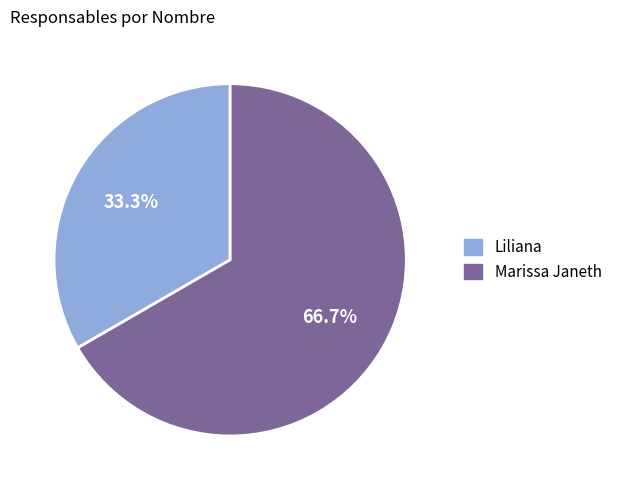

To the nearest percent, what is the average slice percentage?

50%